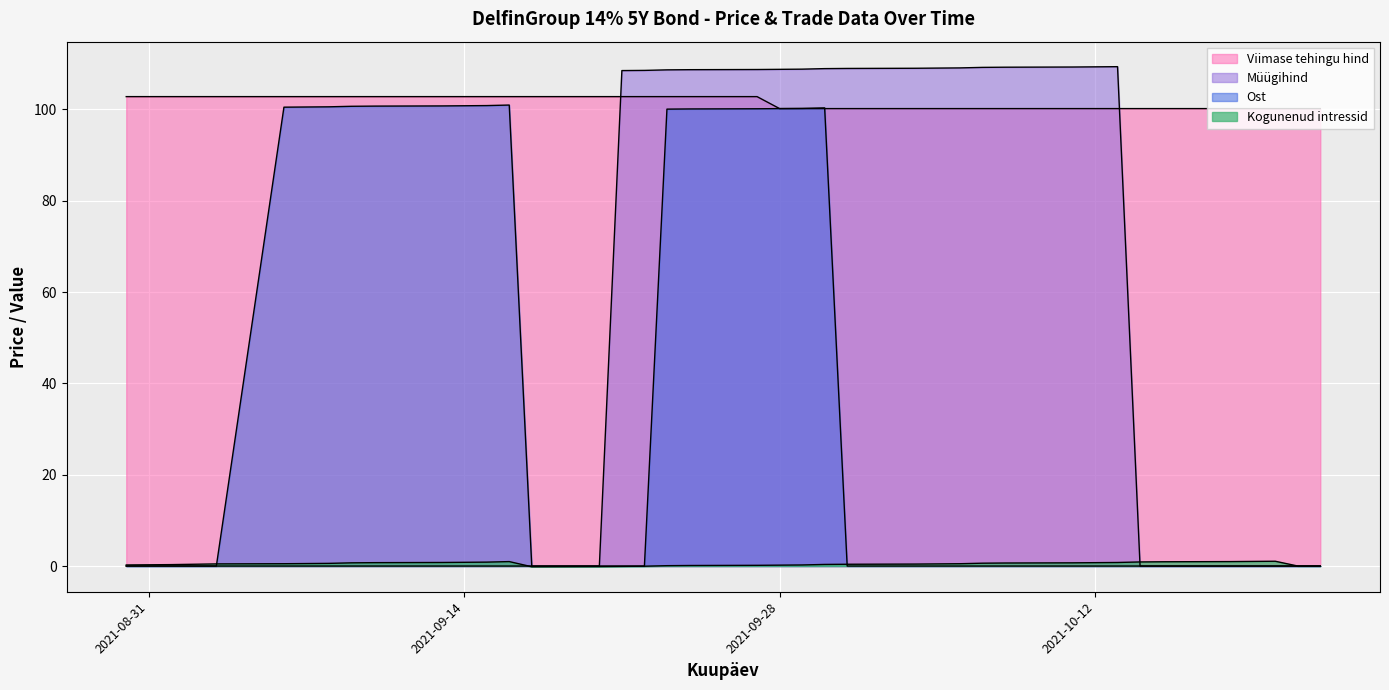

True or false: Müügihind has more than 1 points higher than both neighbors.

False